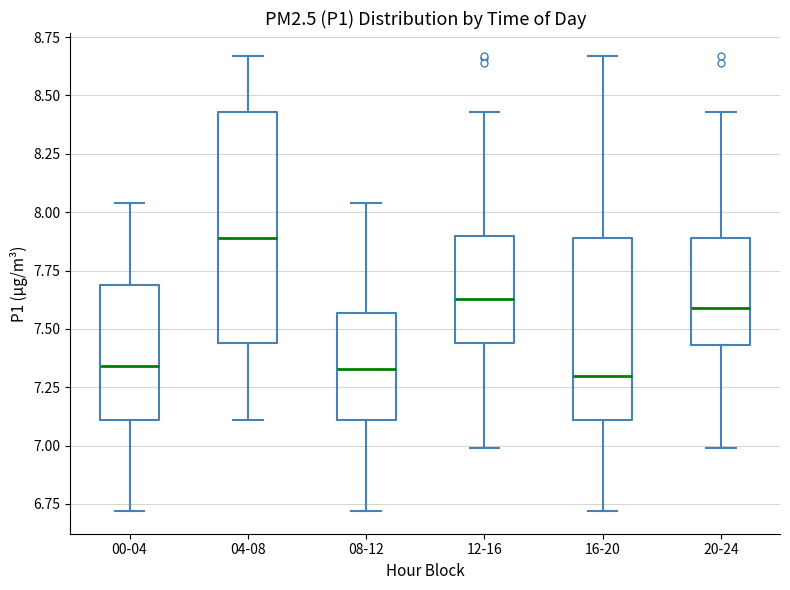

Reading left to right, transcribe this box plot: for each box, give where its median line is, the range the box spans, and where its two whiskers end, as read against the y-axis. The values are not printed on the chart, so give them approximately, as read against the axis.

00-04: median 7.35, box 7.10 to 7.70, whiskers 6.70 to 8.05
04-08: median 7.90, box 7.45 to 8.45, whiskers 7.10 to 8.65
08-12: median 7.35, box 7.10 to 7.55, whiskers 6.70 to 8.05
12-16: median 7.65, box 7.45 to 7.90, whiskers 7.00 to 8.45
16-20: median 7.30, box 7.10 to 7.90, whiskers 6.70 to 8.65
20-24: median 7.60, box 7.45 to 7.90, whiskers 7.00 to 8.45